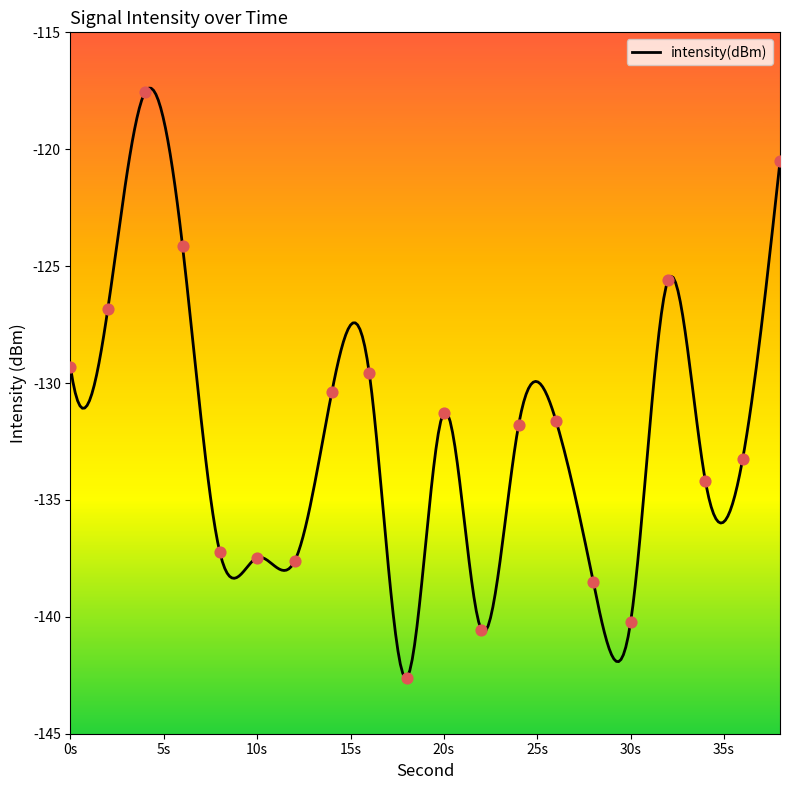

Between 26 and 36, which is larger?

26